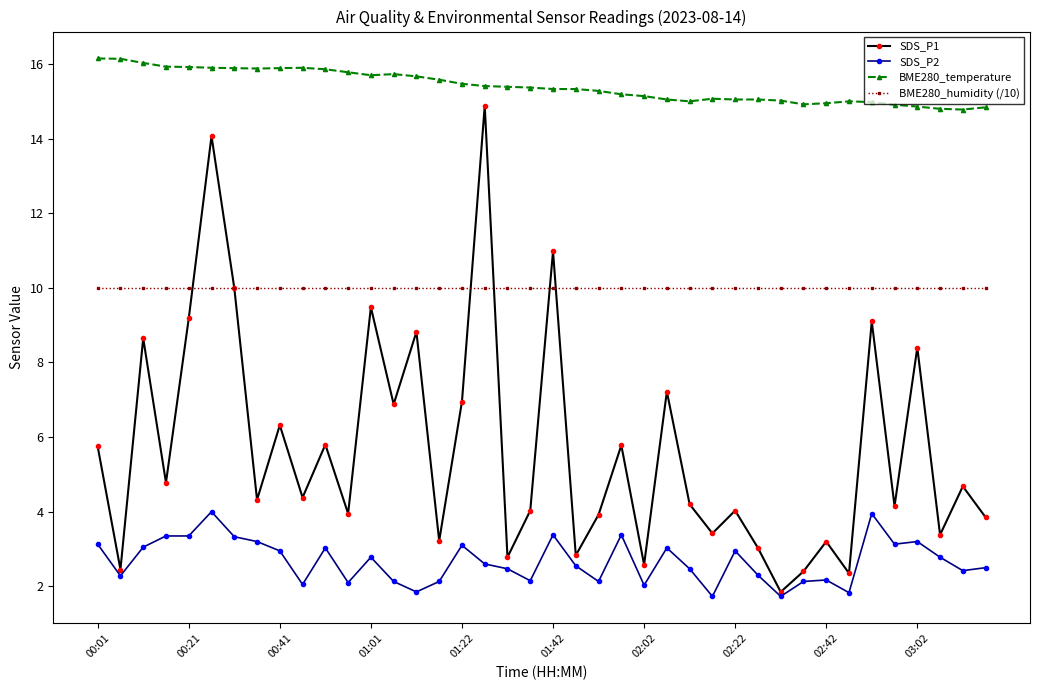

True or false: BME280_temperature and BME280_humidity (/10) intersect in this chart.

False